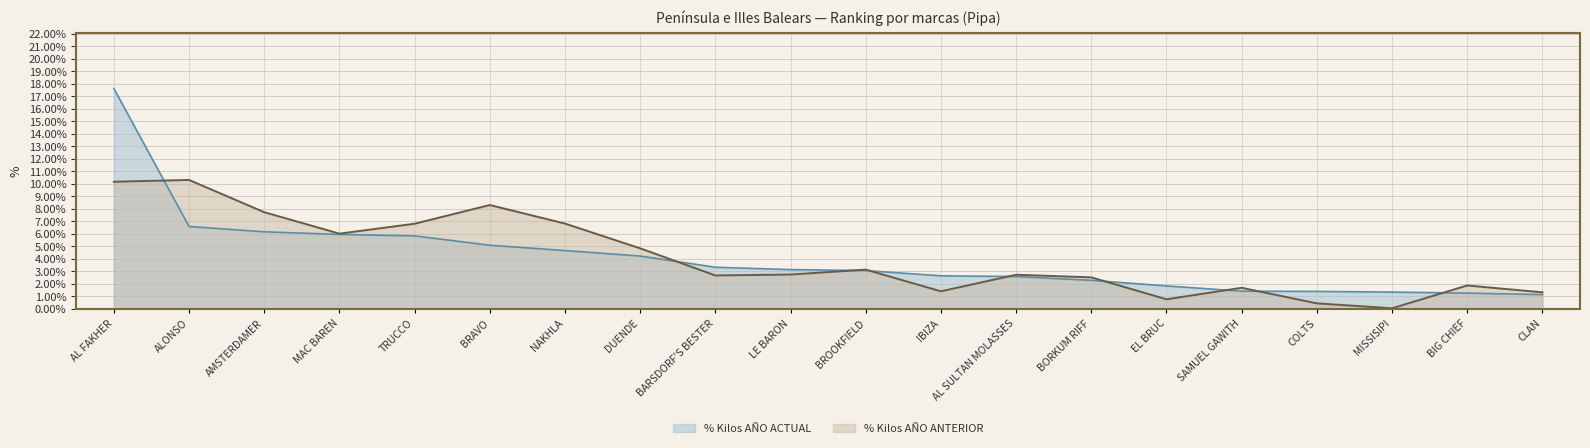

Count the number of data series in this chart.

2